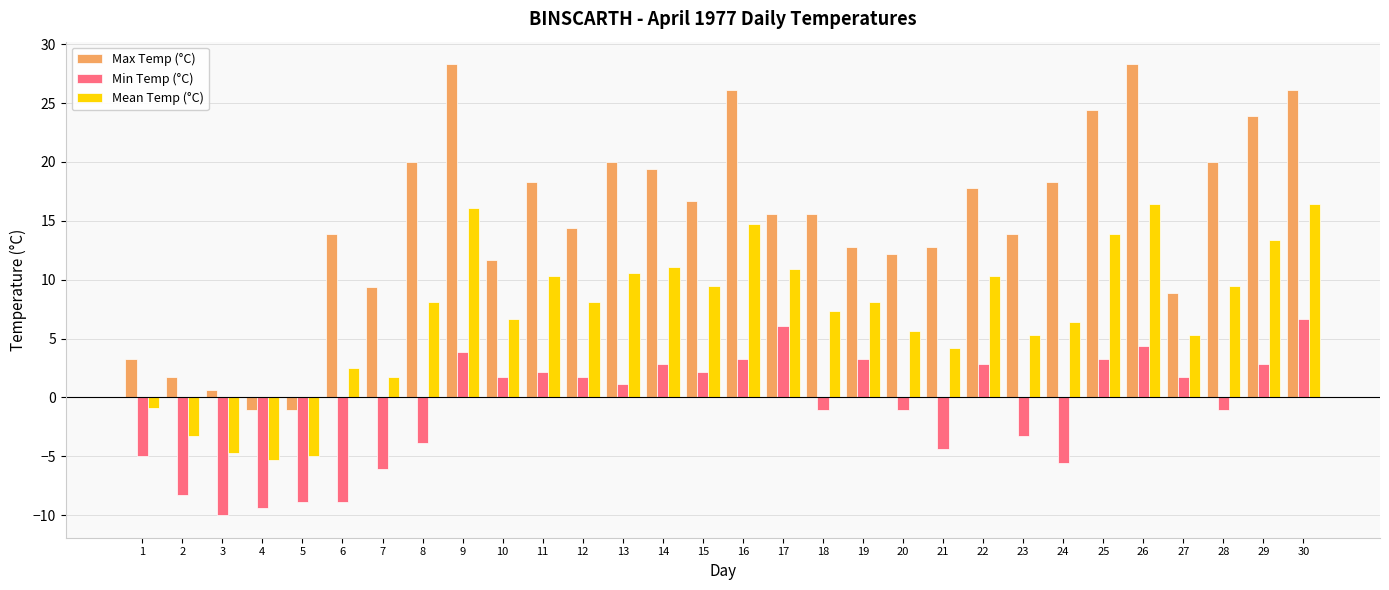

Rank the series at 17 from lowest to highest value.

Min Temp (°C), Mean Temp (°C), Max Temp (°C)